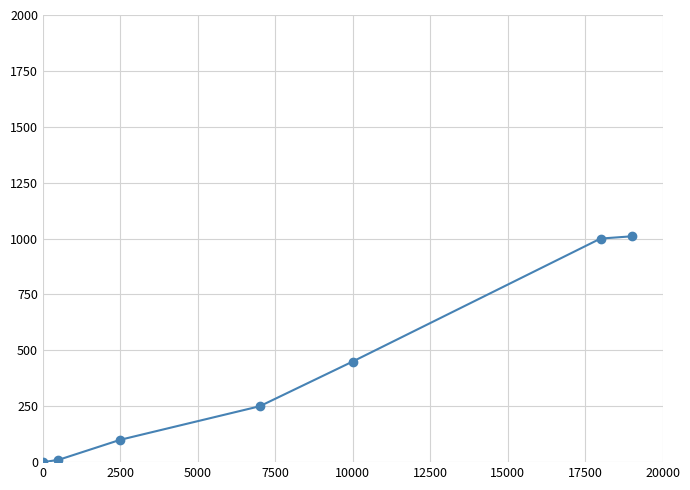

What is the sum of all values?

2820